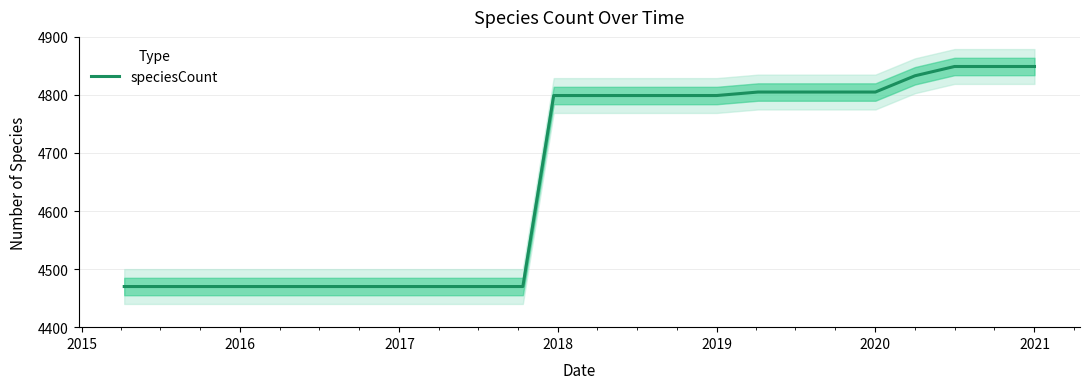

What is the sum of all values?

111765